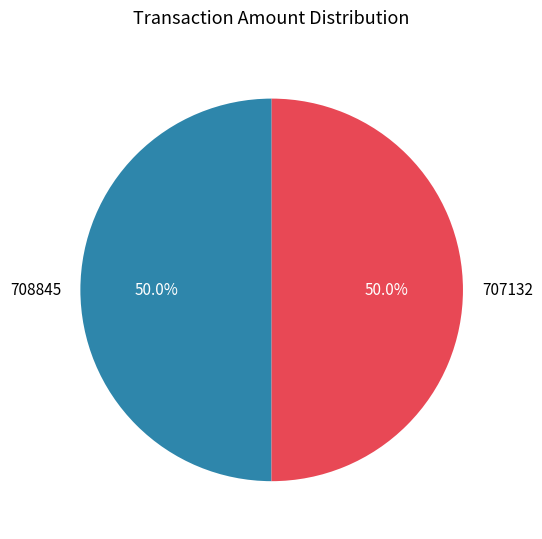

Is the sum of 708845 and 707132 greater than half?

Yes